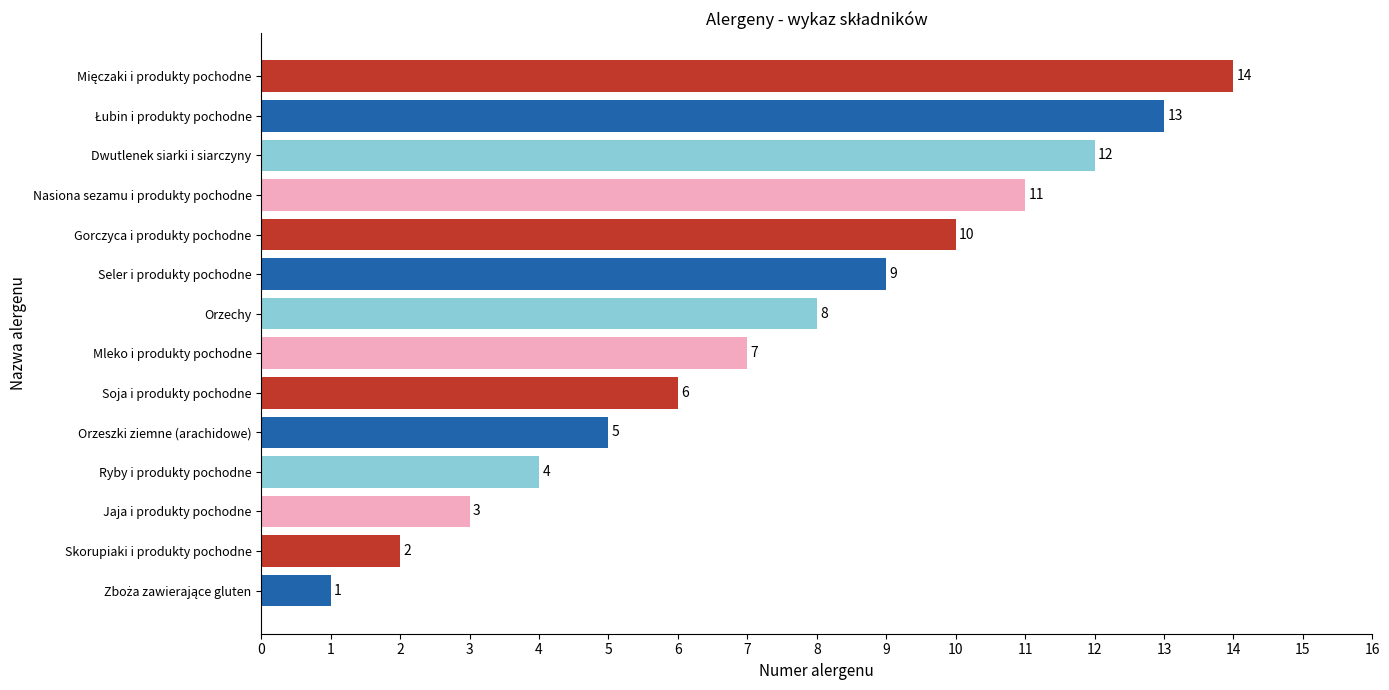

Which has a higher value, Seler i produkty pochodne or Soja i produkty pochodne?

Seler i produkty pochodne